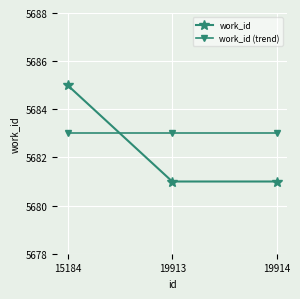

Is it true that work_id equals 9024 at 19914?

False